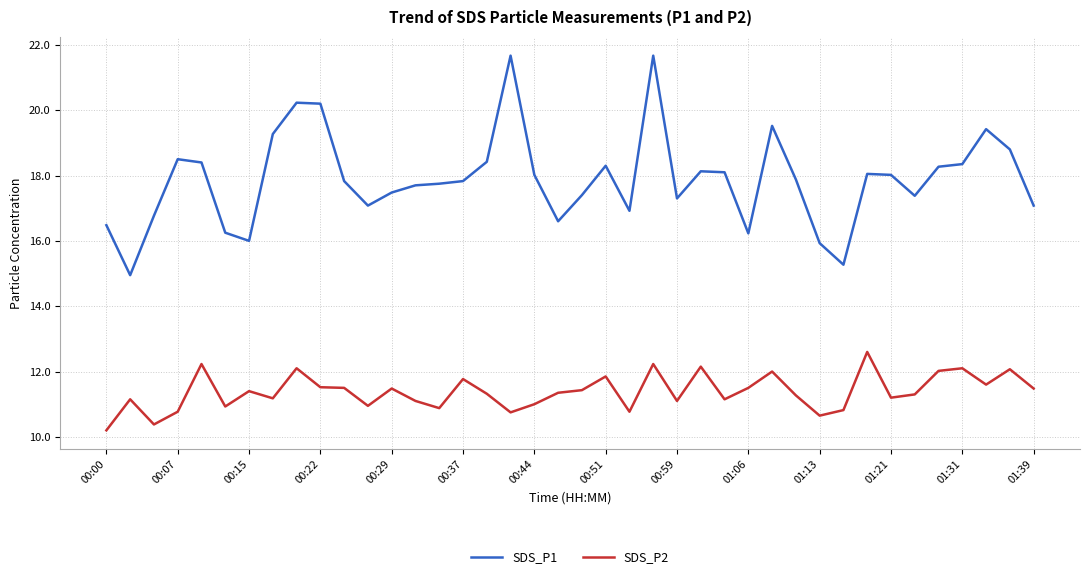

What is the minimum value shown in the chart?

10.2